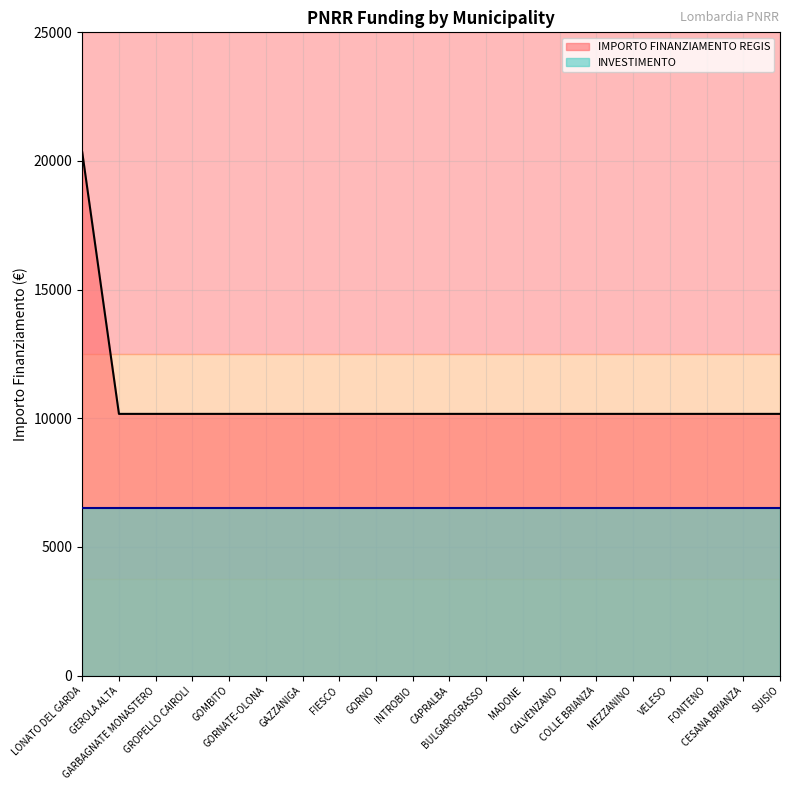

Is it true that the value at CESANA BRIANZA is 10172?

True